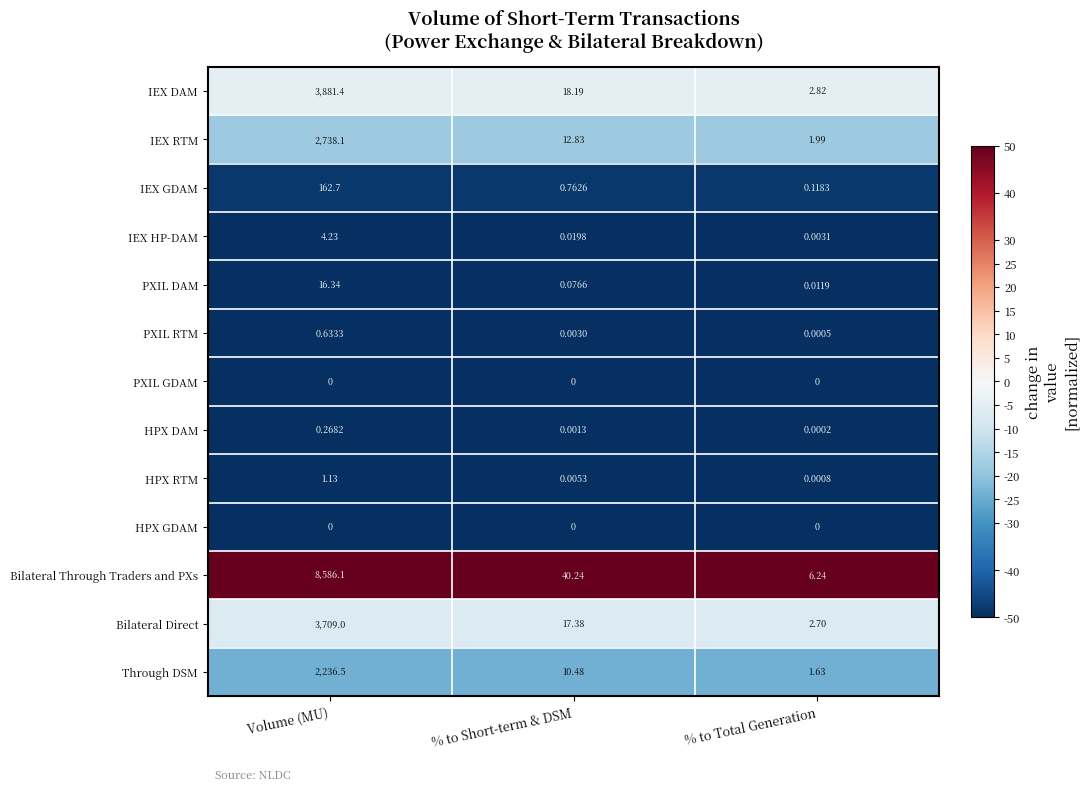

What is the difference between the highest and lowest values at Volume (MU)?

8586.1